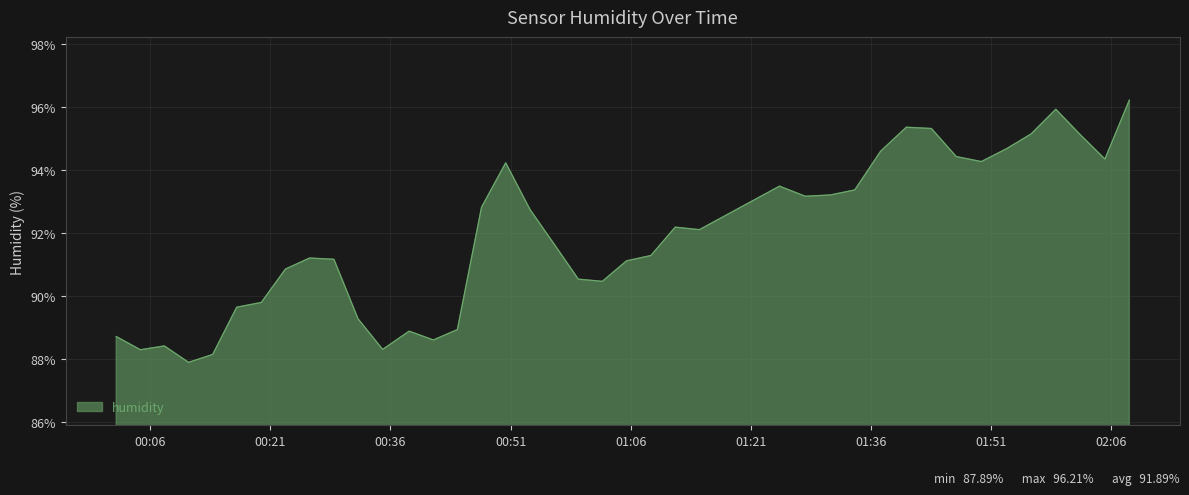

What is the greatest value displayed?

96.2